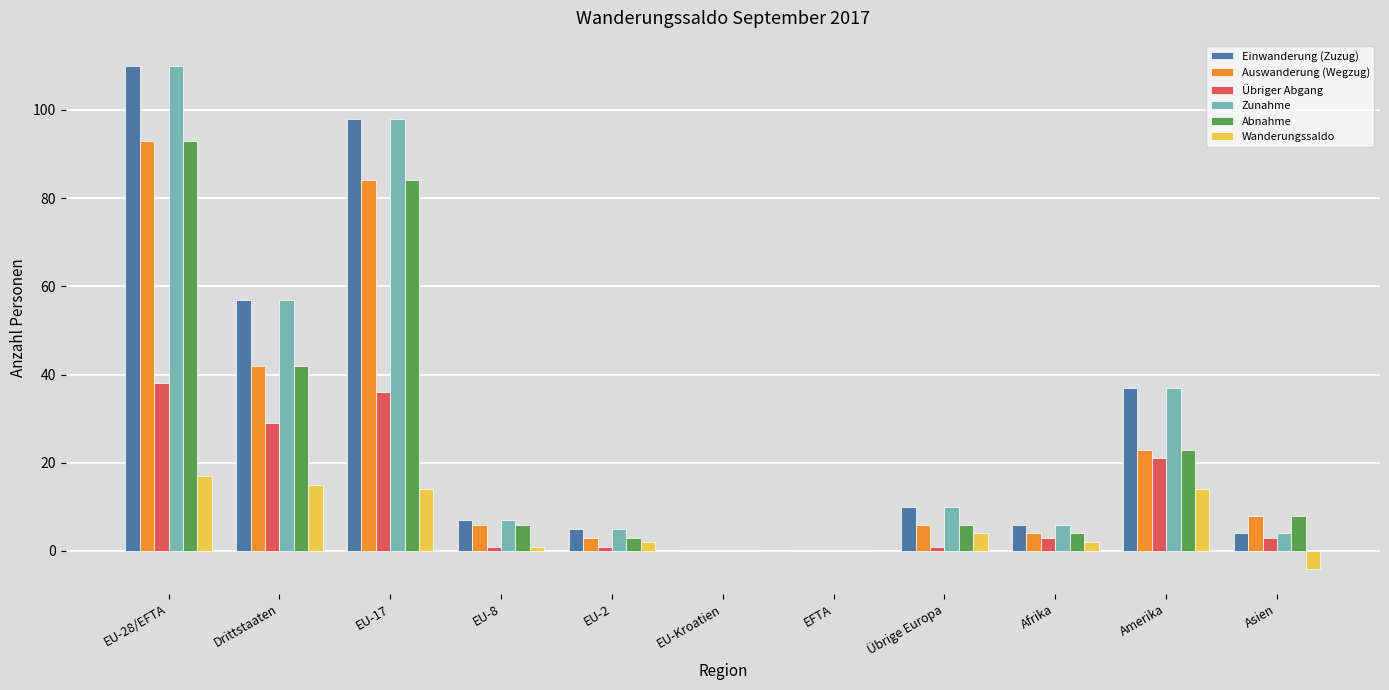

What is the difference between the Auswanderung (Wegzug) values at Amerika and Asien?

15